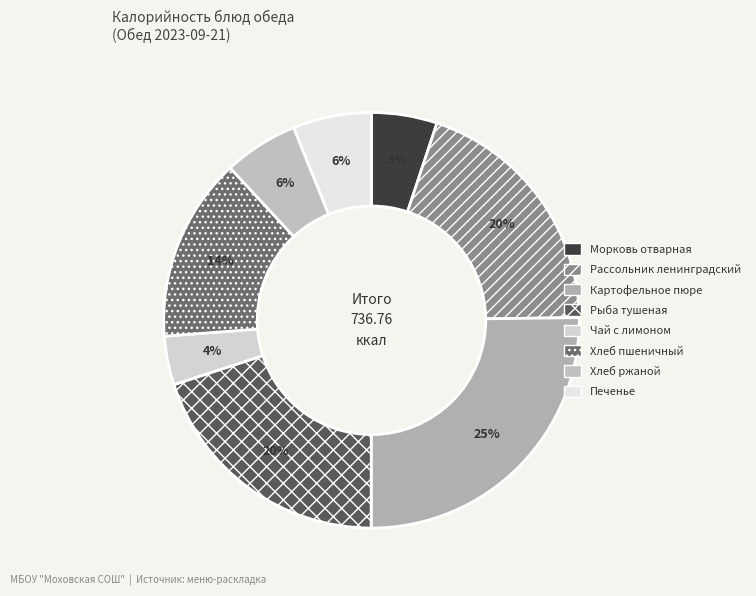

How many slices are in this pie chart?

8